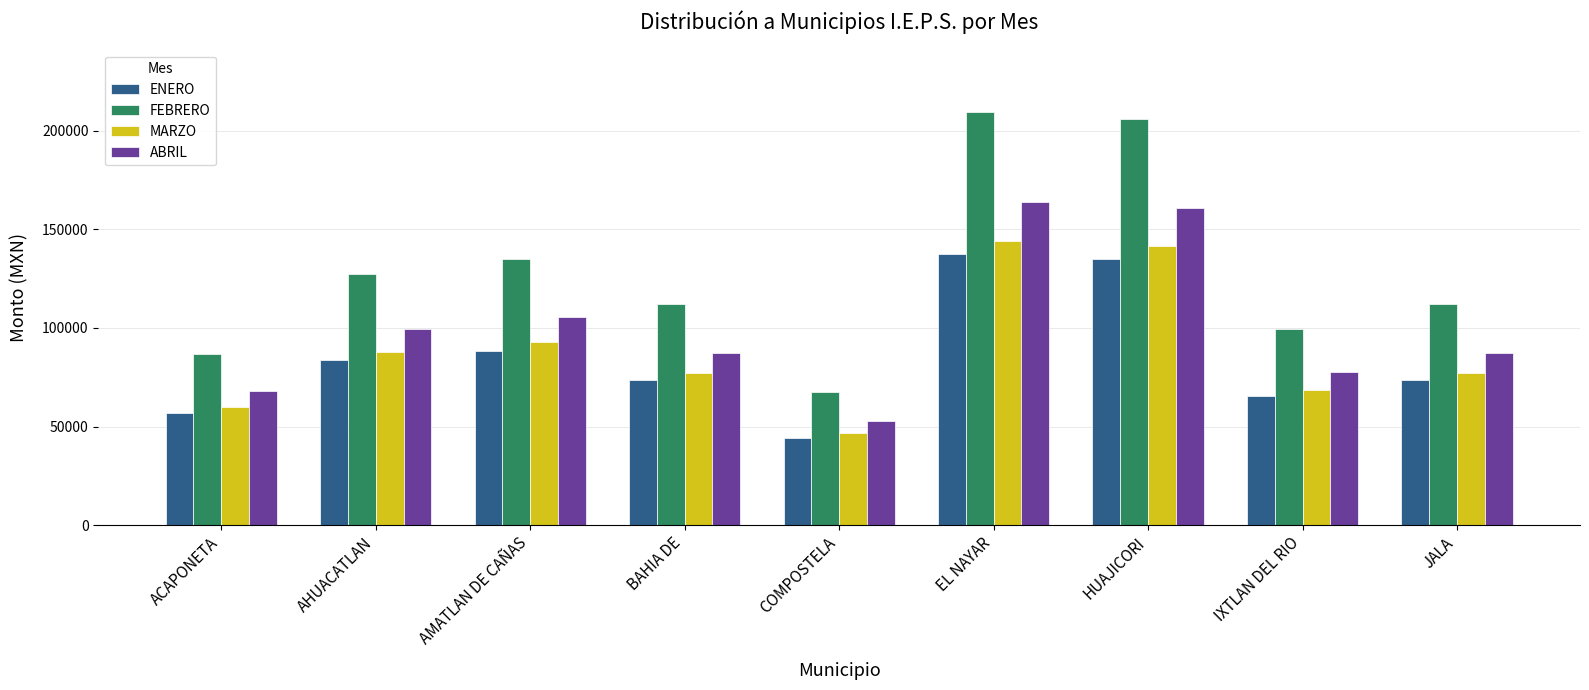

At how many categories does at least one series exceed 53076?

9